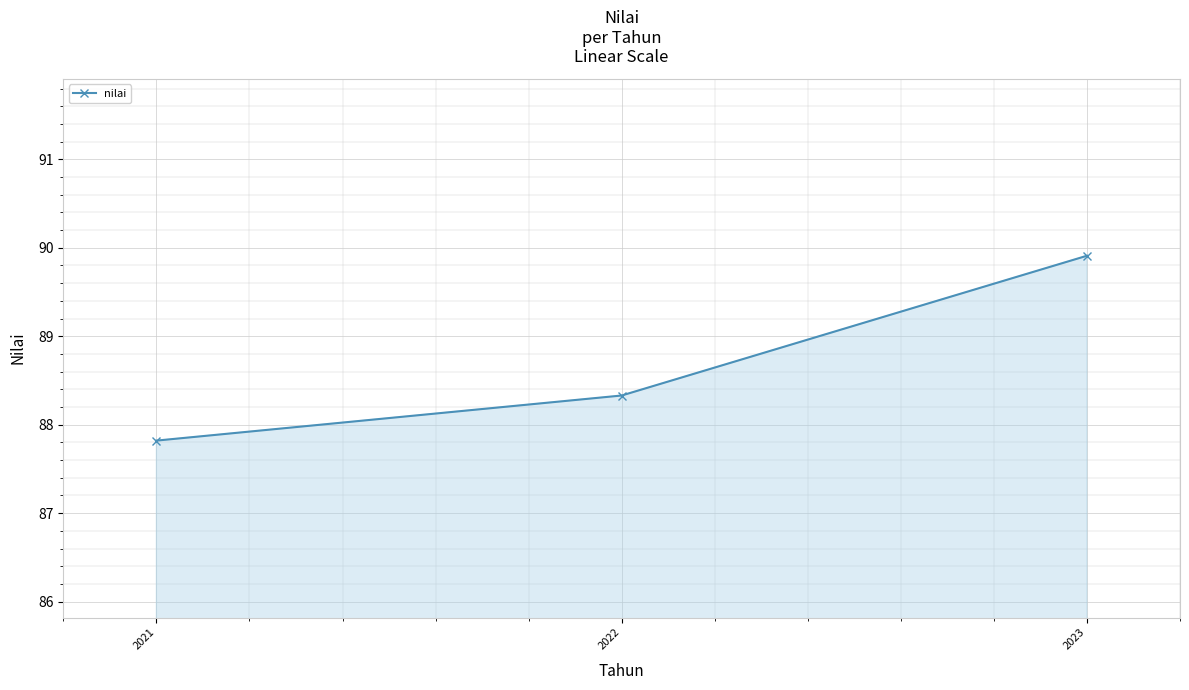

How many values are between 87 and 89?

2